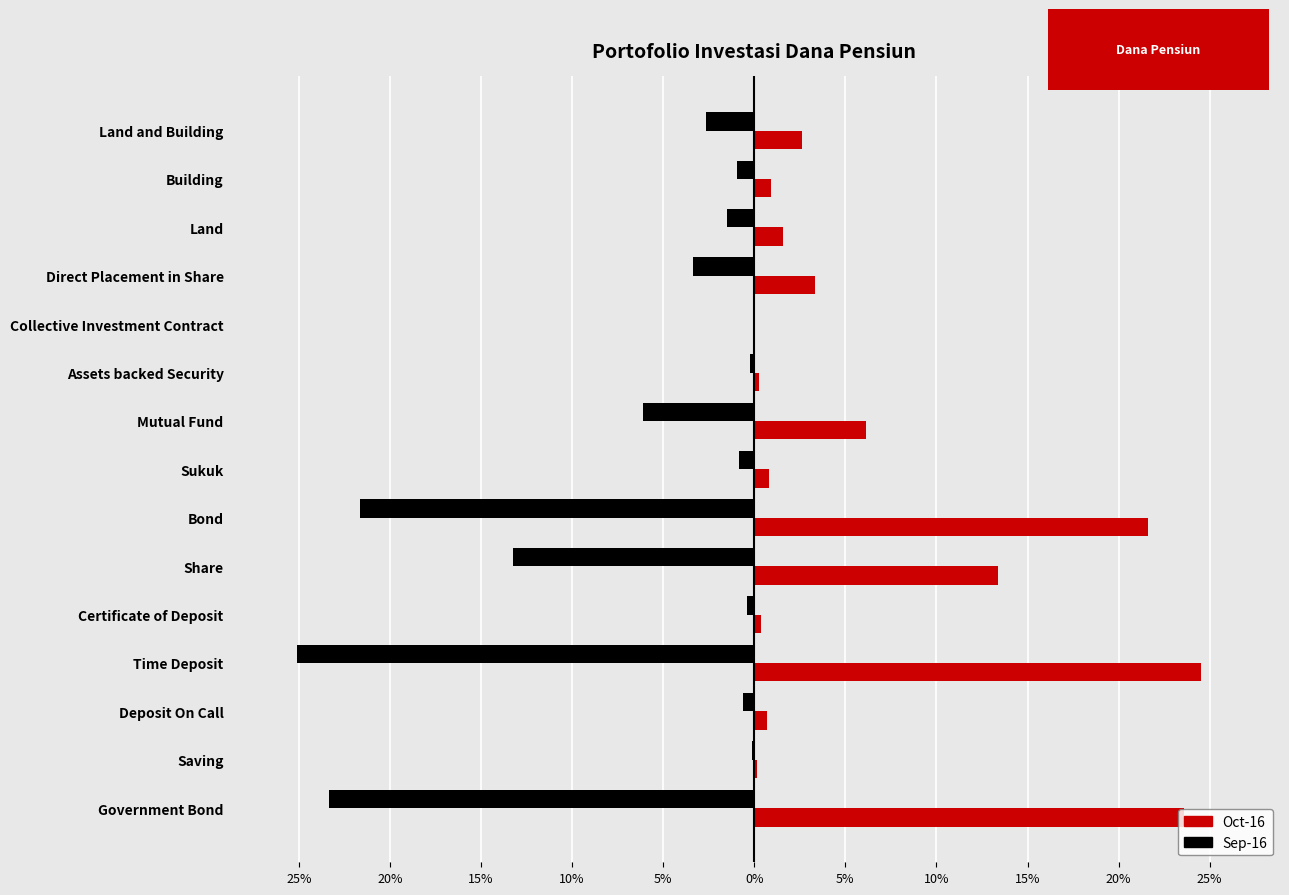

What are all the series names shown in the legend?

Oct-16, Sep-16